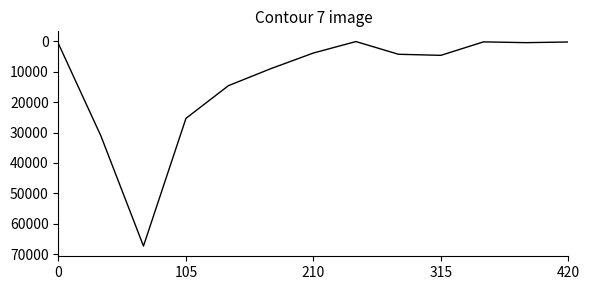

What is the maximum value shown in the chart?

67359.6